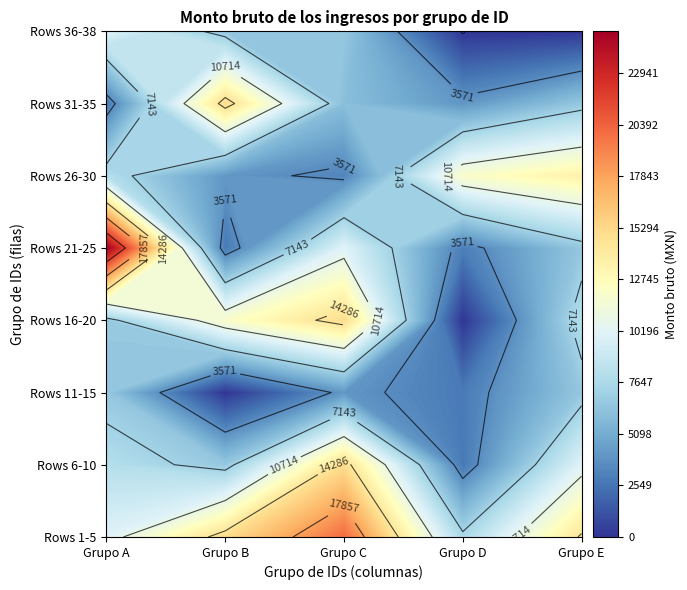

What is the difference between the highest and lowest values at 1?

15000.0